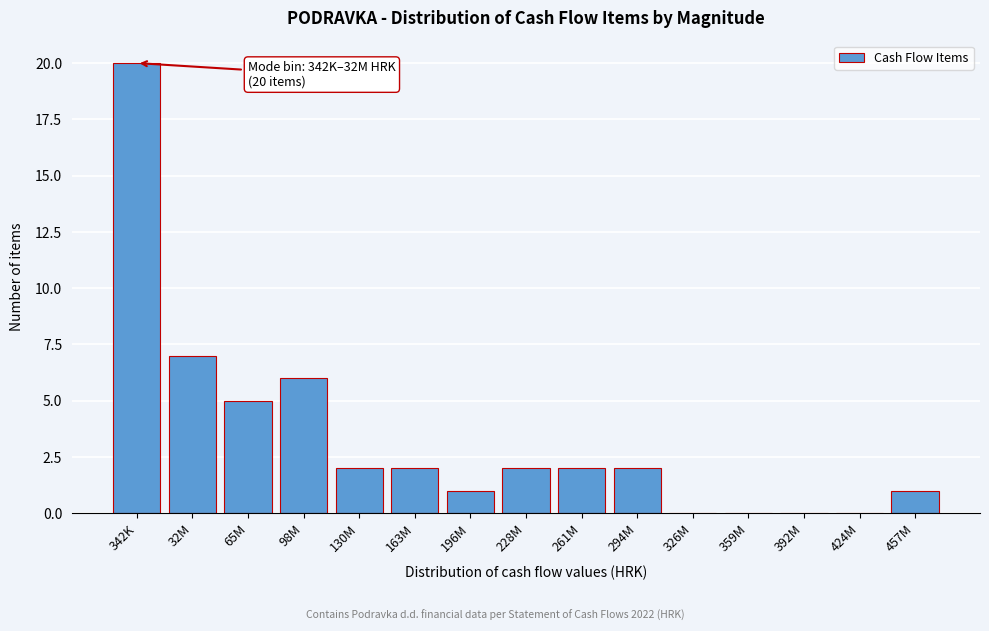

Reading right to left, extract all data points from this chart.

457M=1	424M=0	392M=0	359M=0	326M=0	294M=2	261M=2	228M=2	196M=1	163M=2	130M=2	98M=6	65M=5	32M=7	342K=20